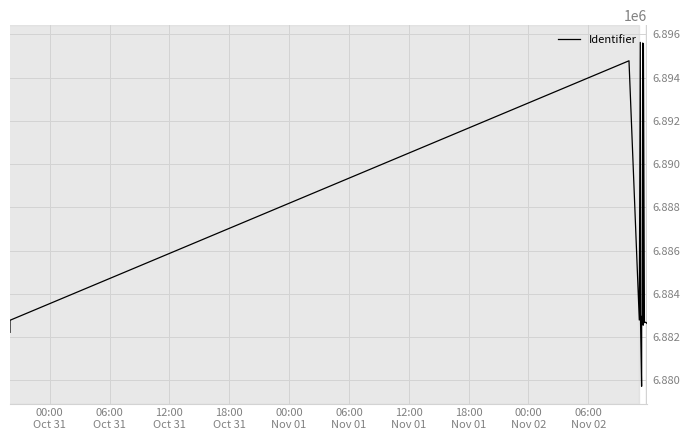

Reading left to right, list all the values displayed in this chart.

6882218	6882776	6894779	6882786	6895631	6882641	6879722	6879720	6882955	6882945	6895600	6882551	6882549	6882961	6882665	6882638	6895580	6882668	6882684	6882686	6882624